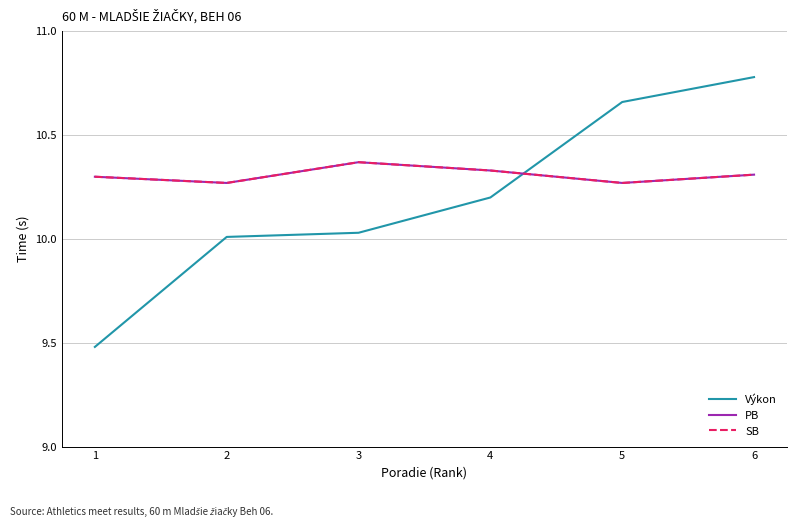

Rank the categories by SB value from highest to lowest.

3, 4, 6, 1, 2, 5